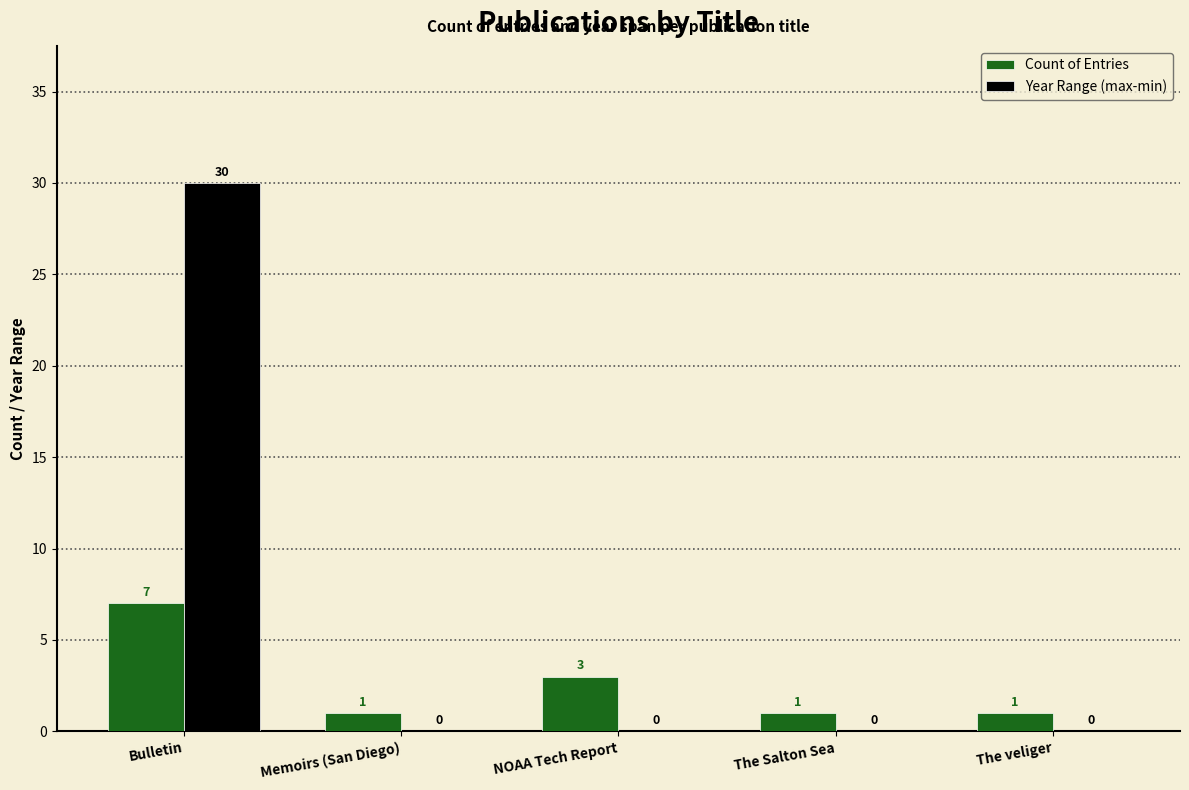

Between Bulletin and Memoirs (San Diego), which series saw the biggest shift?

Year Range (max-min)